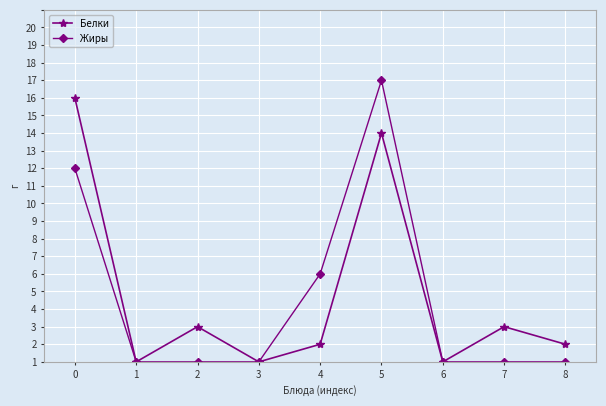

True or false: Белки and Жиры intersect in this chart.

False